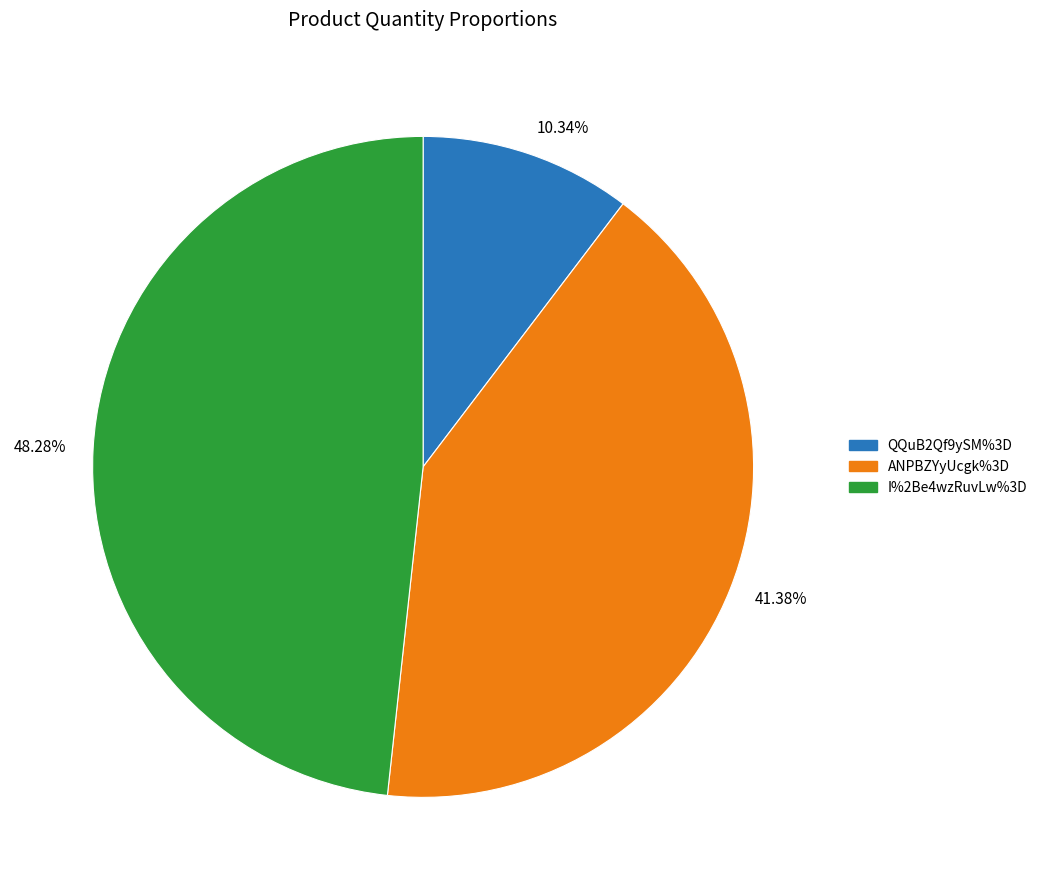

To the nearest percent, what is the difference between the I%2Be4wzRuvLw%3D and ANPBZYyUcgk%3D slice percentages?

7%